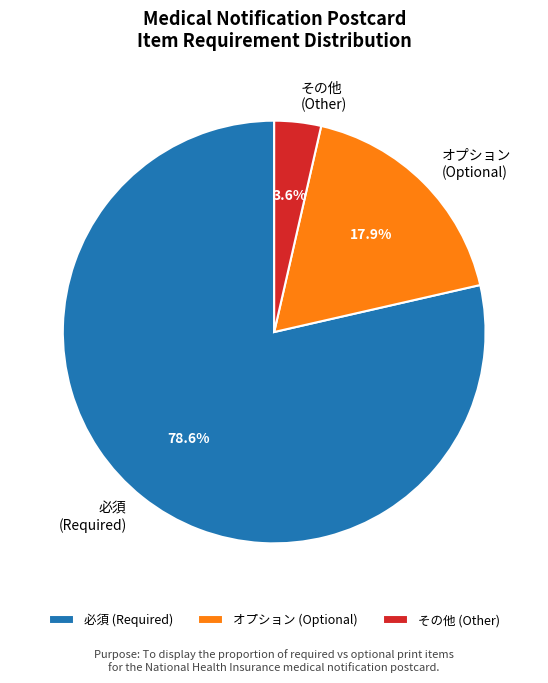

To the nearest percent, what is the difference between the largest and smallest slice percentages?

75%